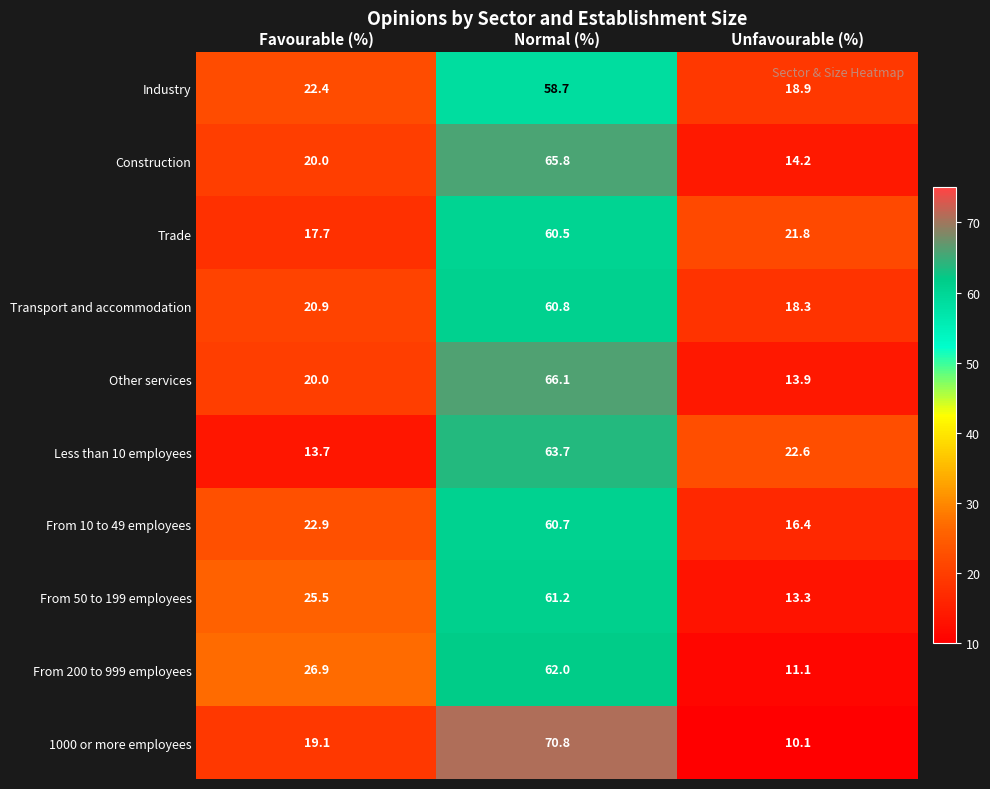

What is the total value across all series at Favourable (%)?

209.1